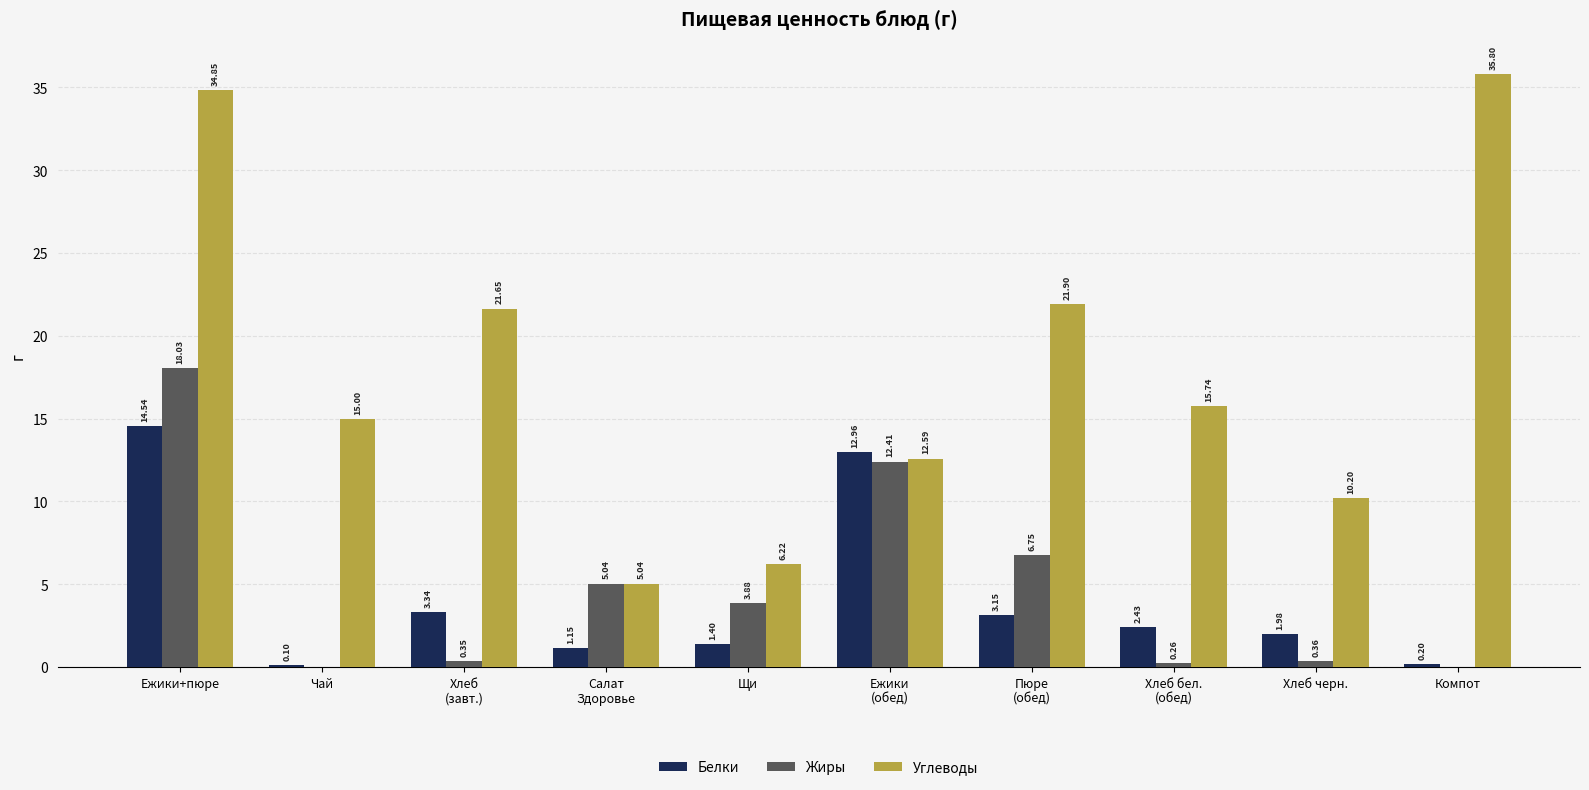

Which category has the highest value in the Жиры series?

Ежики+пюре